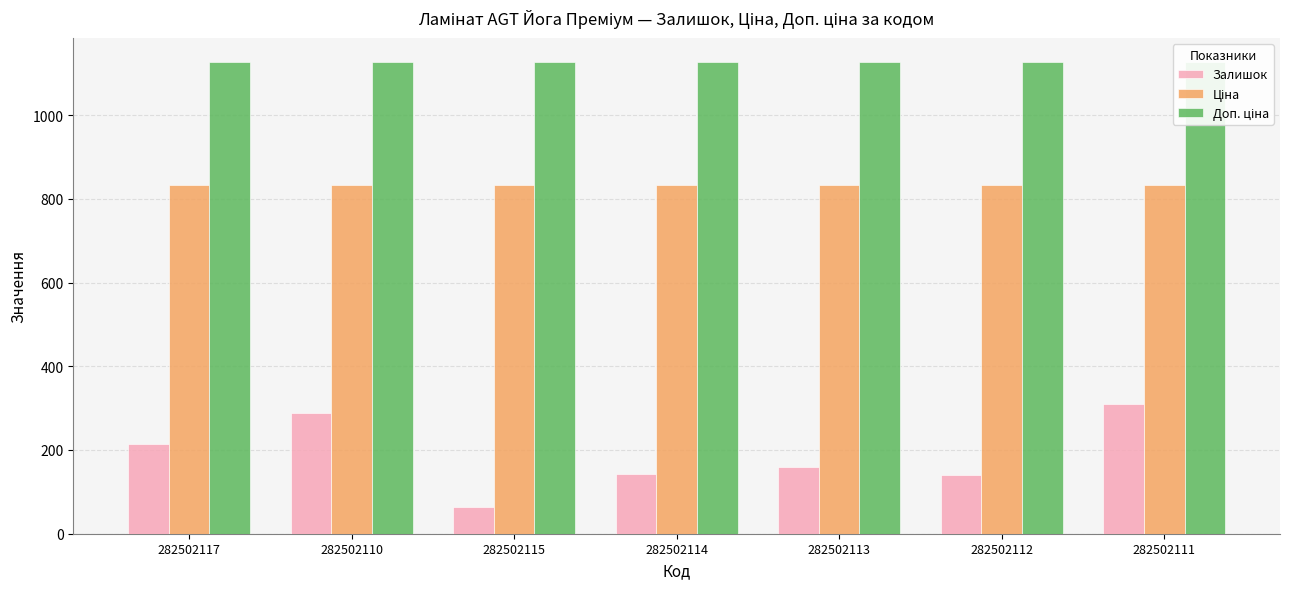

List the series in order of their overall mean, lowest first.

Залишок, Ціна, Доп. ціна